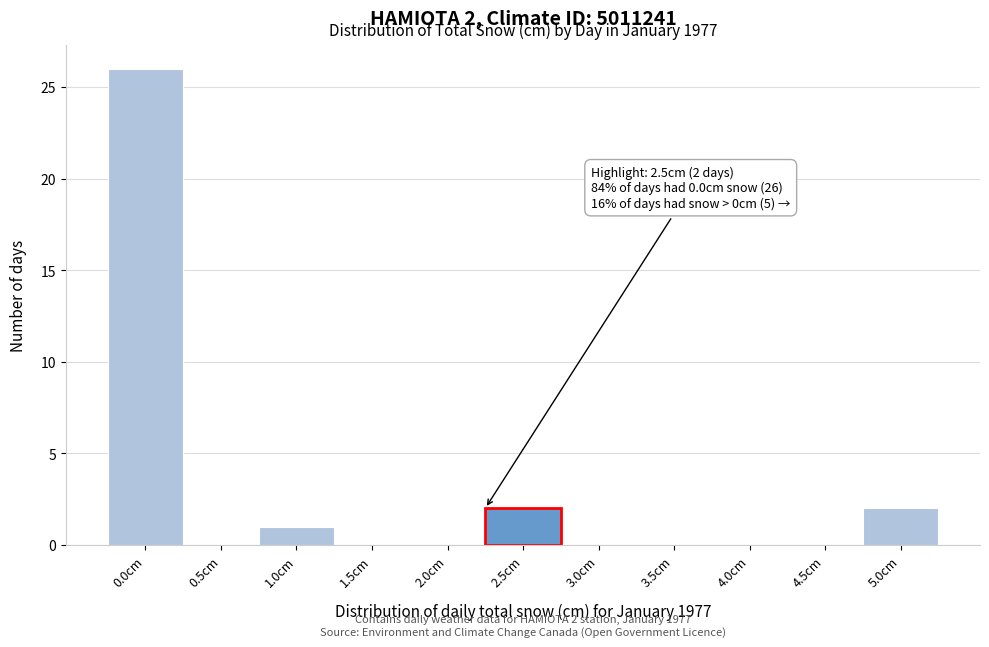

Reading left to right, what are all the values shown in this chart?

0.0cm=26	0.5cm=0	1.0cm=1	1.5cm=0	2.0cm=0	2.5cm=2	3.0cm=0	3.5cm=0	4.0cm=0	4.5cm=0	5.0cm=2